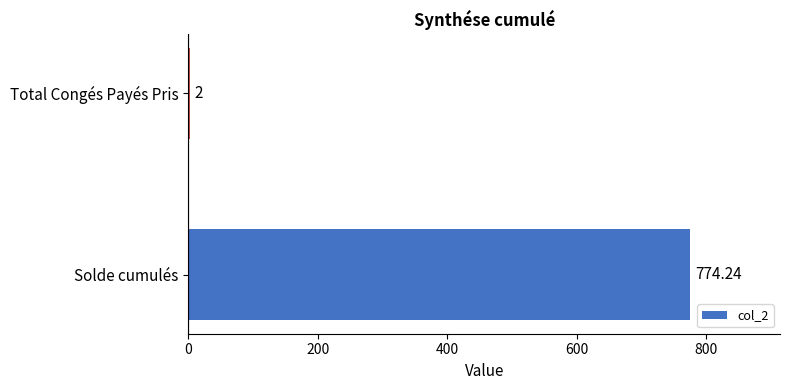

Which has a higher value, Solde cumulés or Total Congés Payés Pris?

Solde cumulés